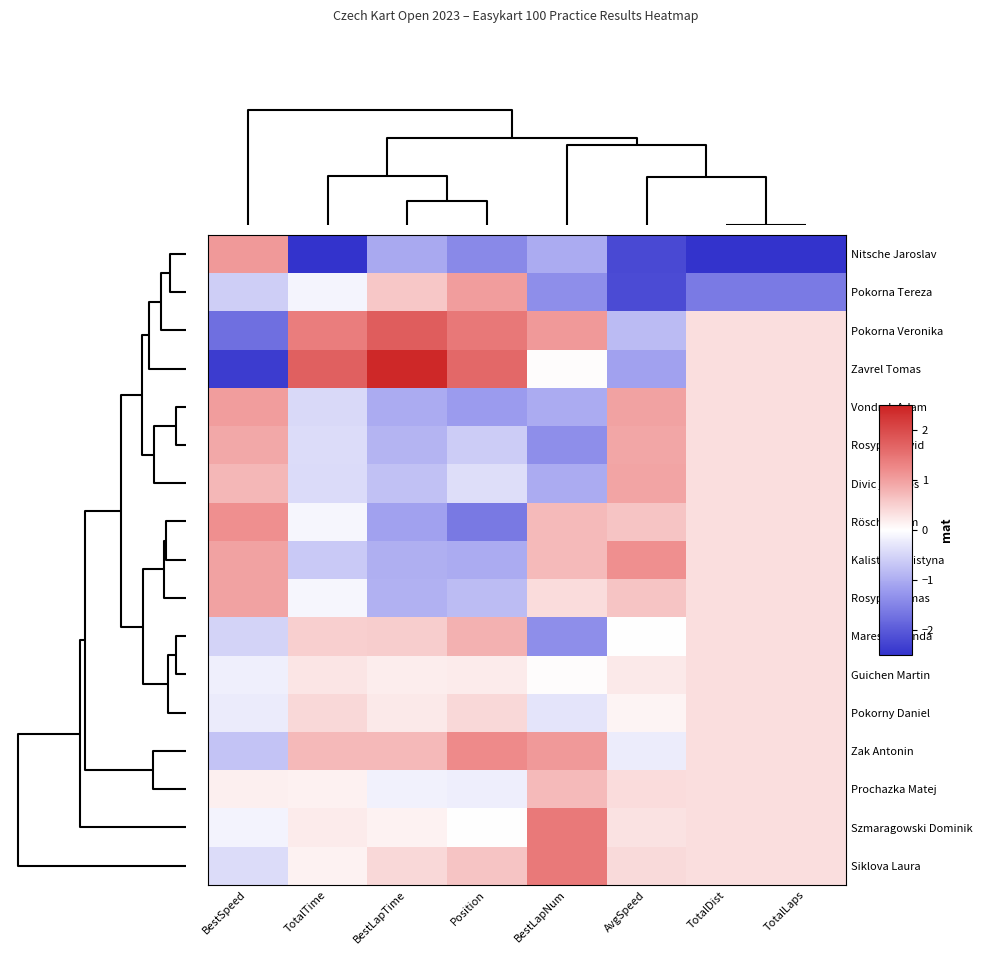

What is the maximum value shown in the chart?

2.4